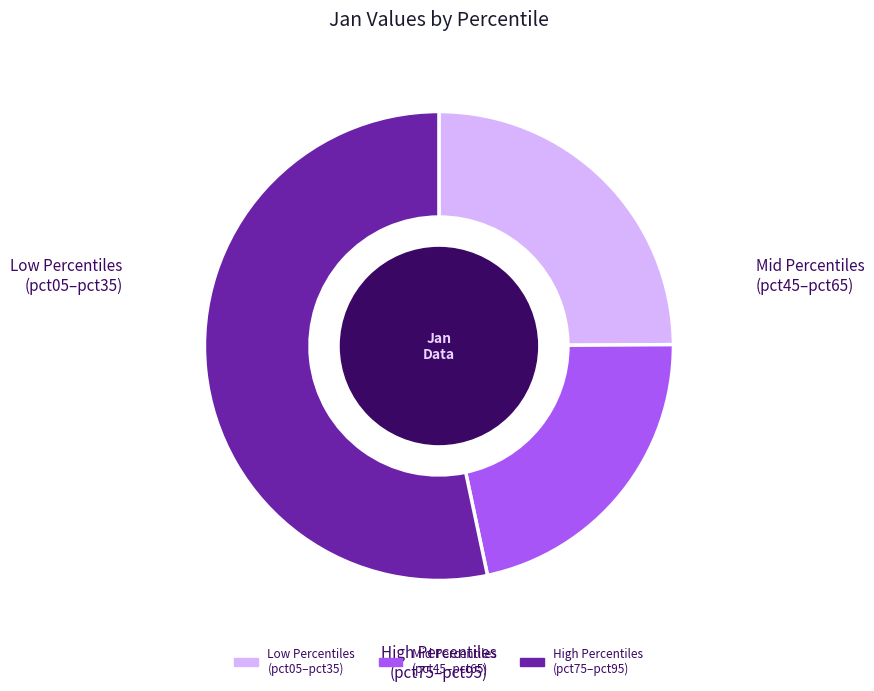

Is there a majority slice in this chart?

Yes